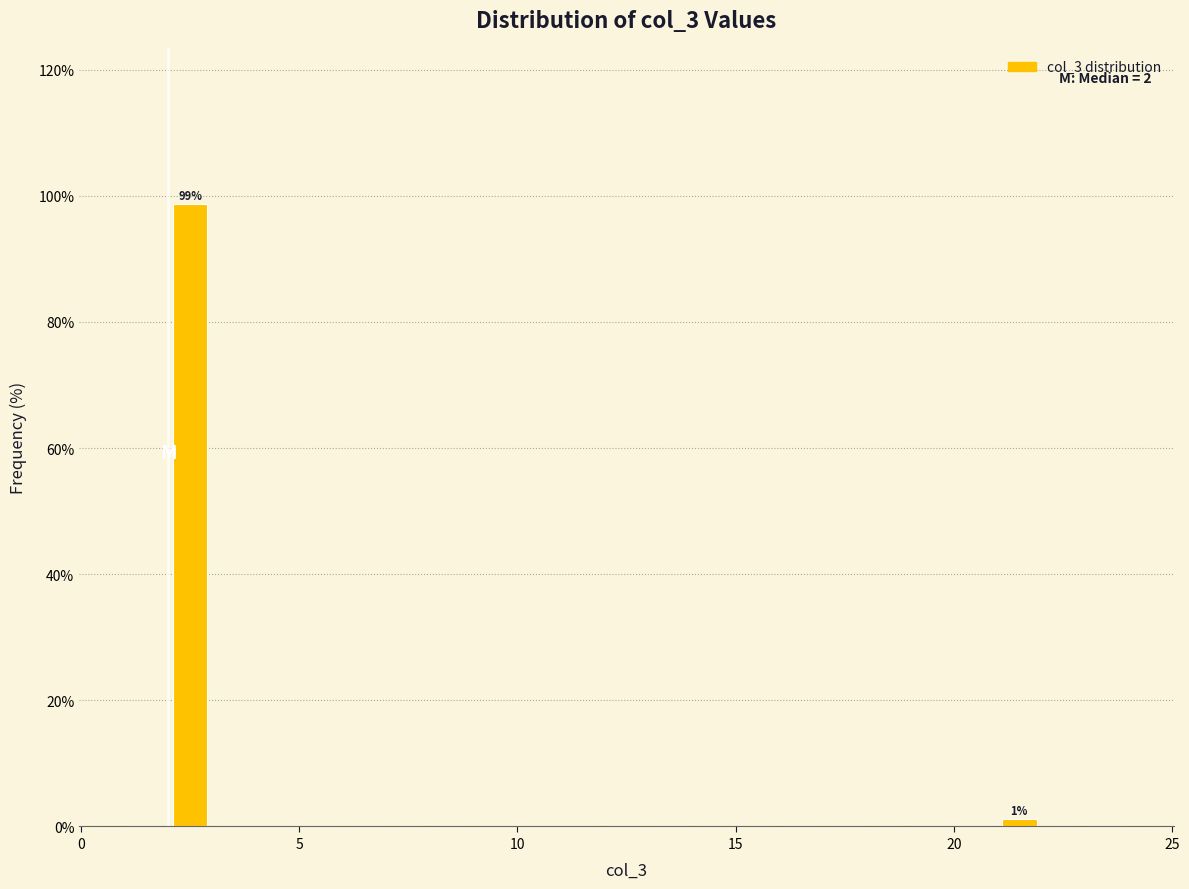

Around what value on the x-axis is the tallest bar? Give the approximate position of its centre, as read against the axis.

2.5